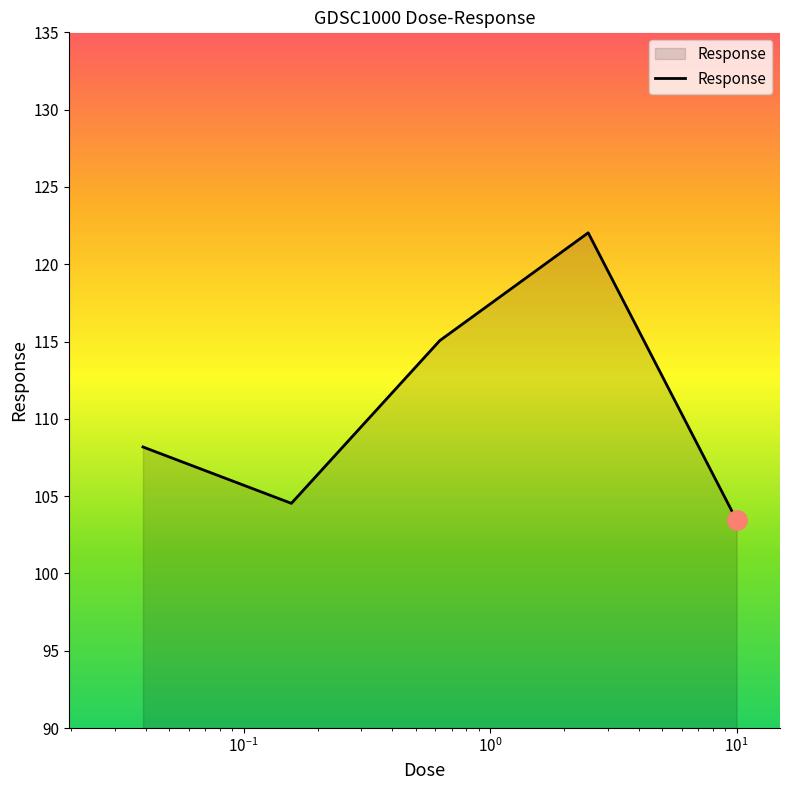

Reading right to left, list all the values displayed in this chart.

103.4	122.0	115.1	104.5	108.2